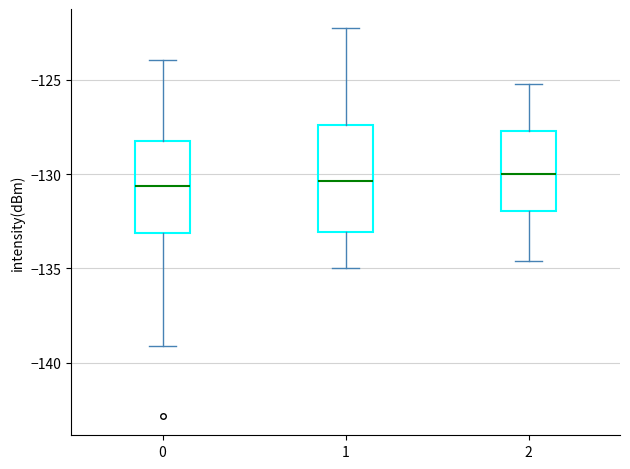

Where does the lower whisker of the box at x = 0 end on the y-axis? The values are not printed on the chart, so give them approximately, as read against the axis.

-139.0